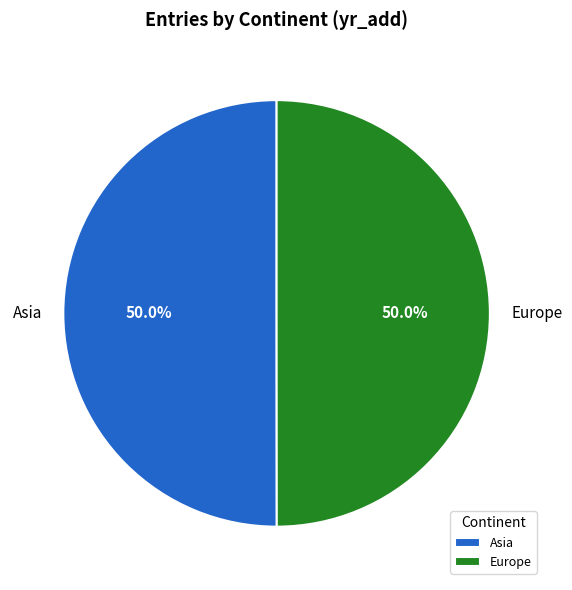

The Europe slice represents 50% of the pie. True or false?

True